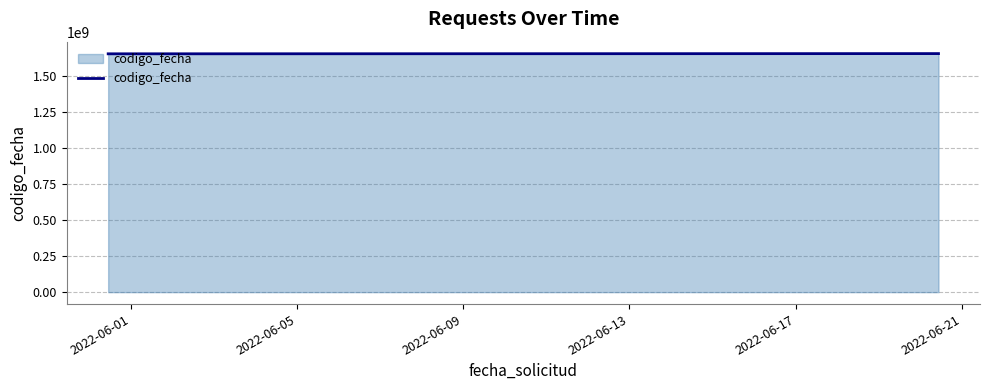

What is the smallest value displayed?

1654268130